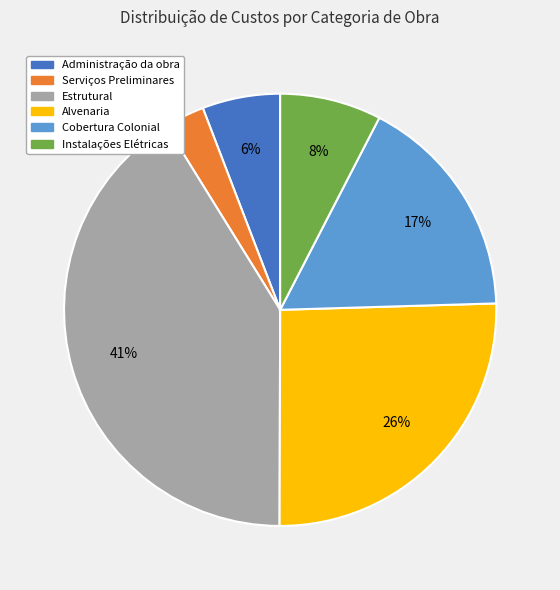

To the nearest percent, what portion does Instalações Elétricas represent?

8%